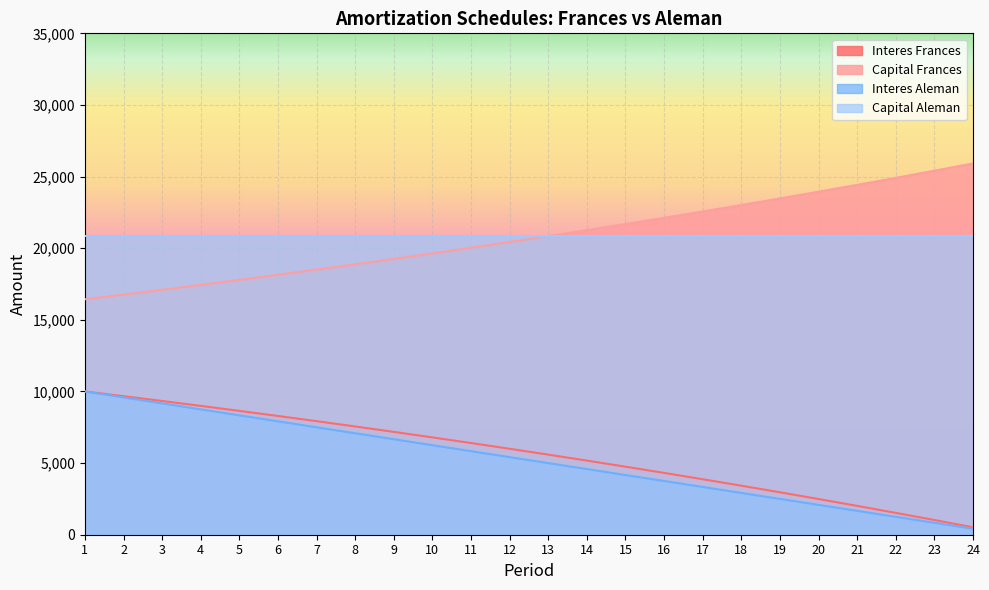

What is the difference between the highest and lowest values at 16?

18370.1